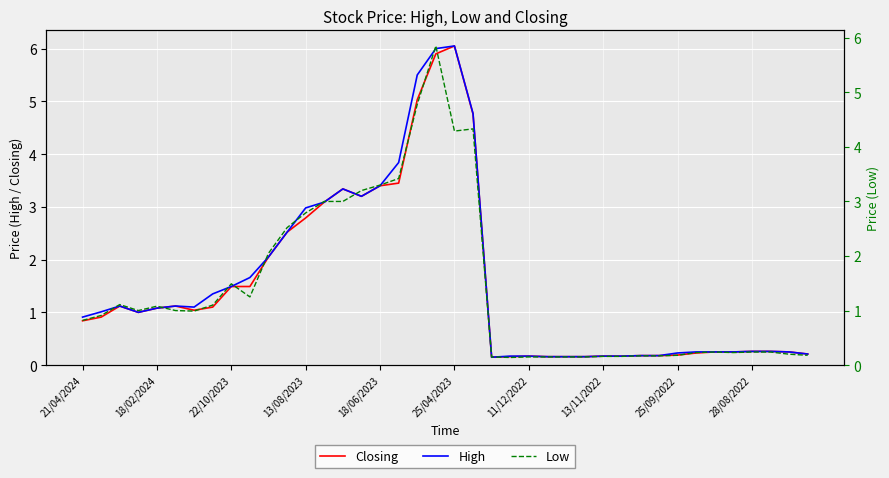

What is the difference between the Closing values at 38 and 10?

1.8